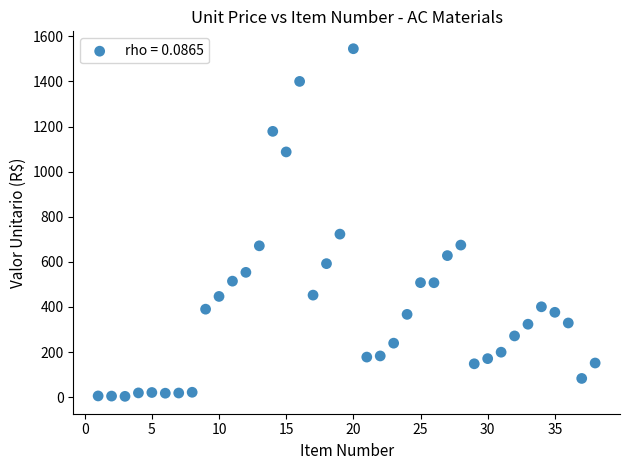

What is the range of X values (max minus min)?

37.0